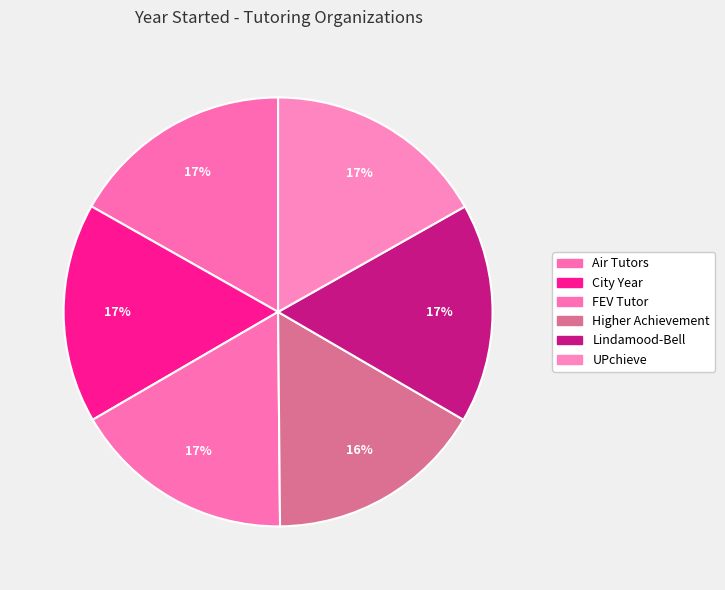

How many segments does this pie chart have?

6